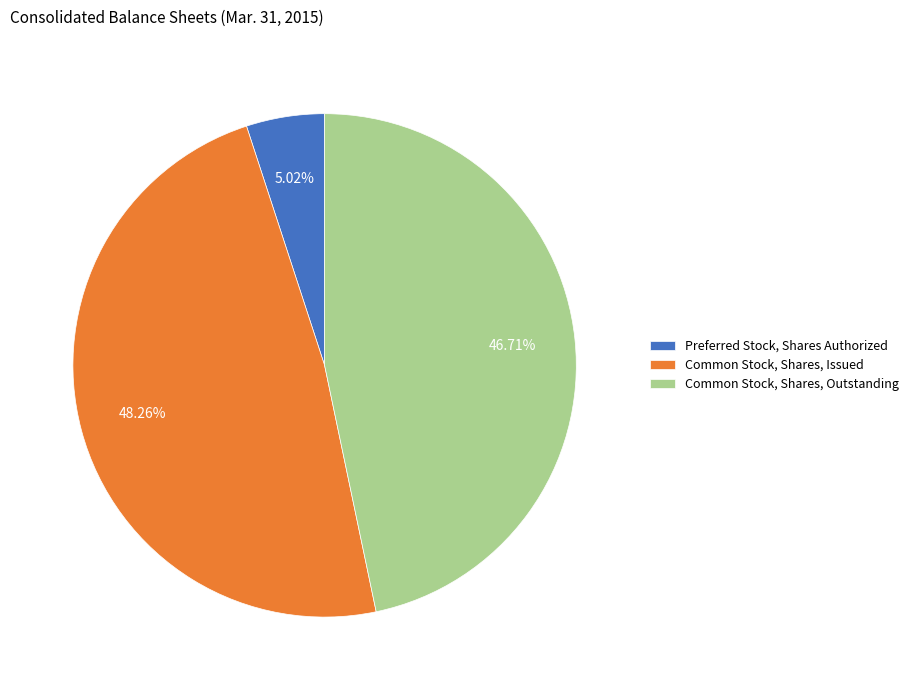

Count the number of slices in the pie.

3